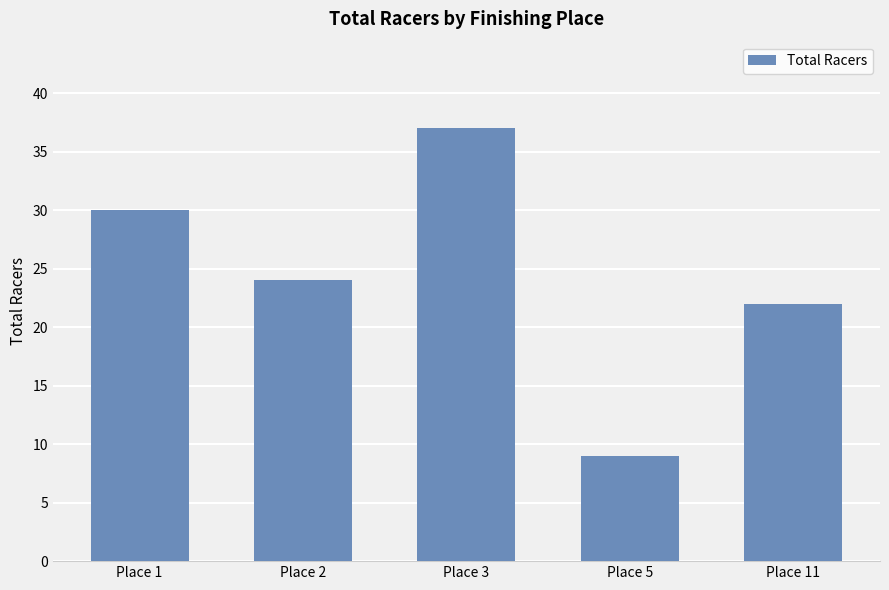

What is the smallest value displayed?

9